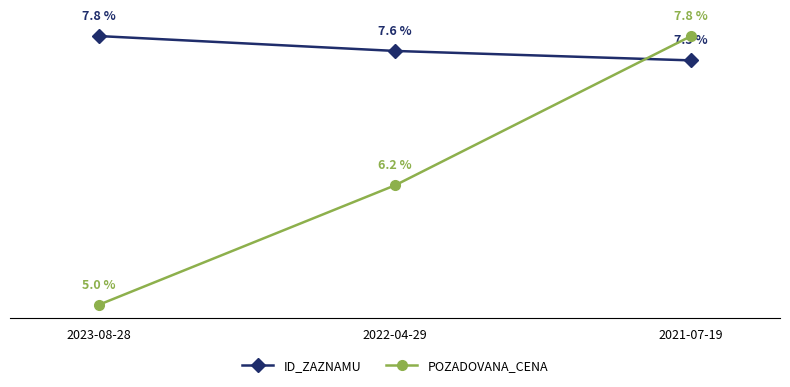

Which series has the largest total across all categories?

ID_ZAZNAMU